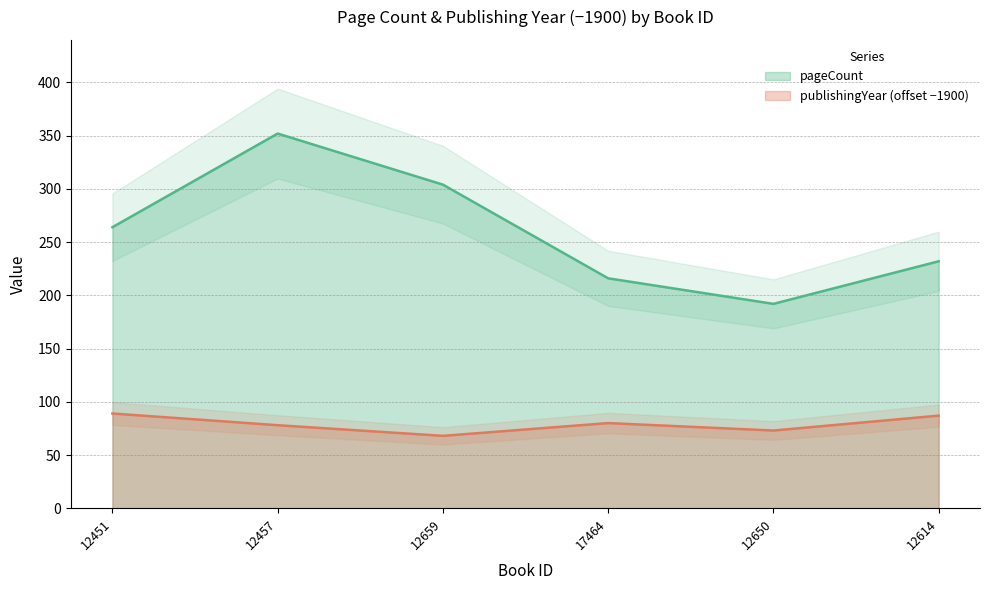

What is the total value across all series at 12614?

319